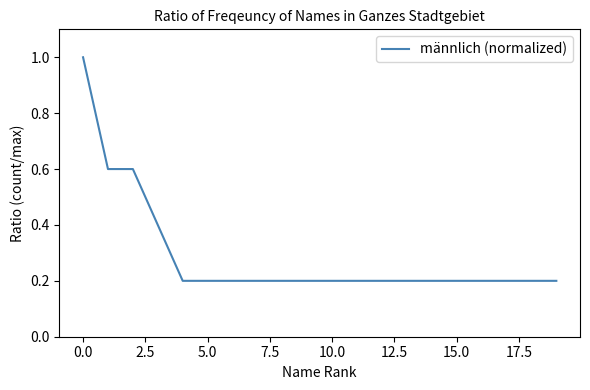

Does the chart display data point markers on the line(s)?

No